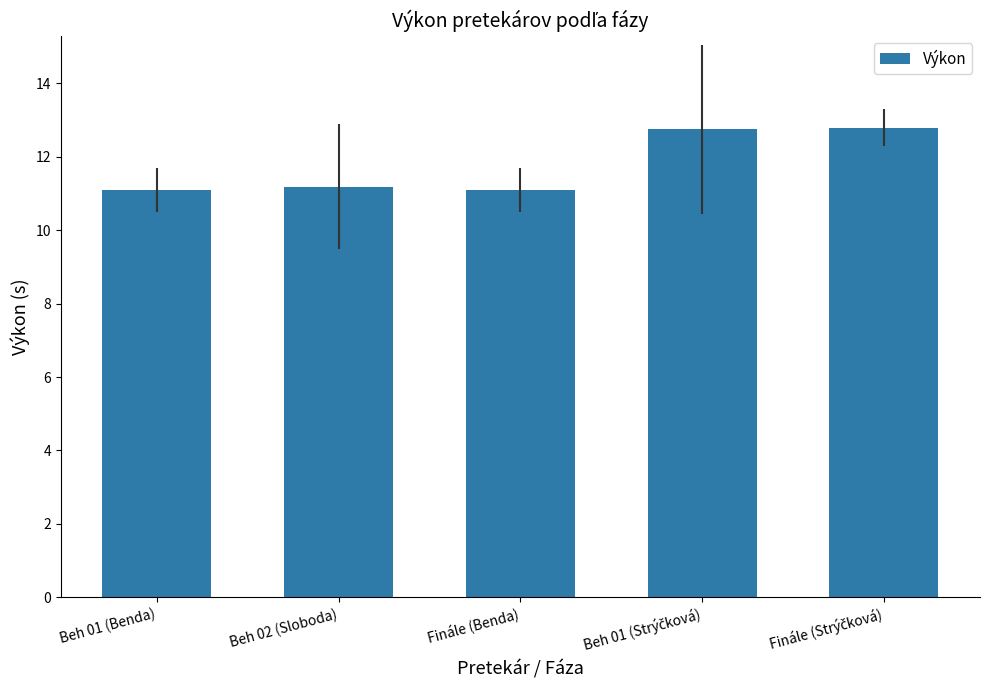

The value at Beh 02 (Sloboda) is 11.2. True or false?

True